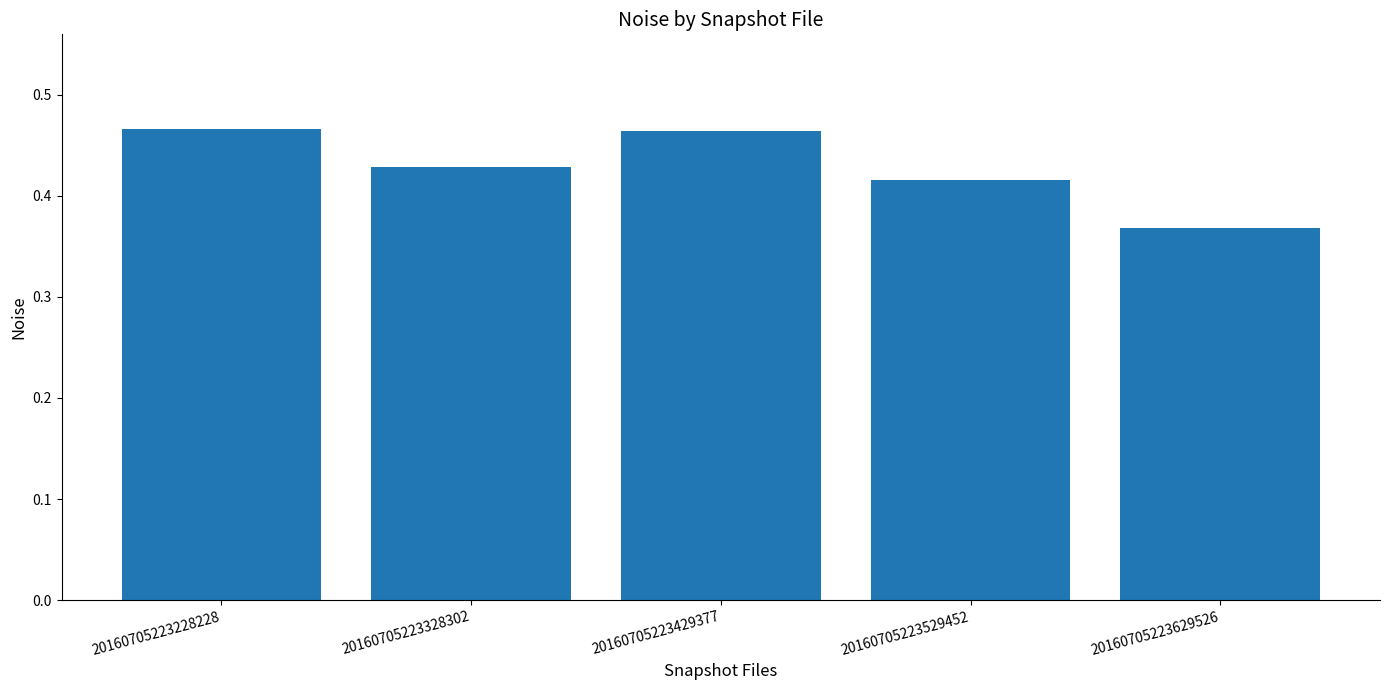

True or false: the data shows 0.6 at 20160705223328302.

False